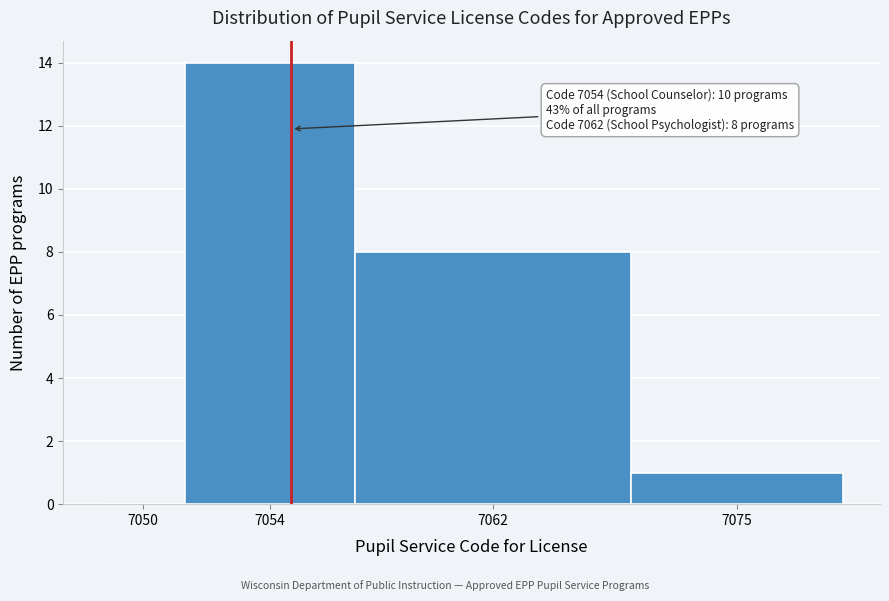

Reading left to right, what are all the values shown in this chart?

7050=0	7054=14	7062=8	7075=1